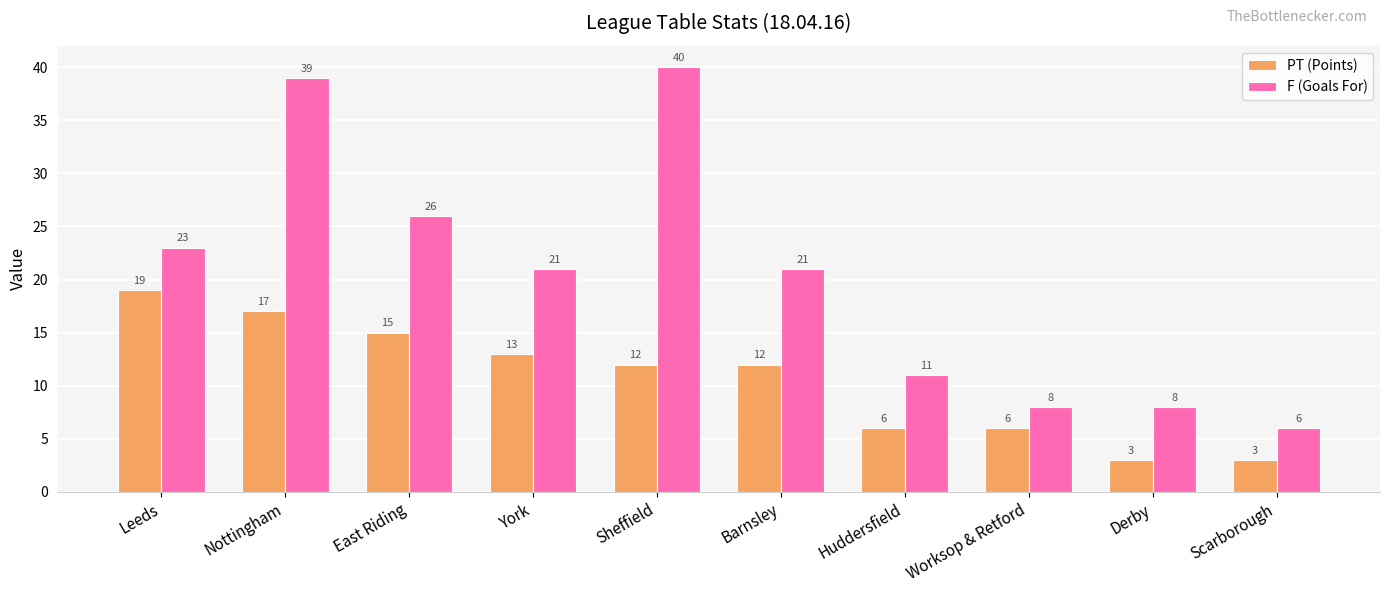

What is the minimum value for F (Goals For)?

6